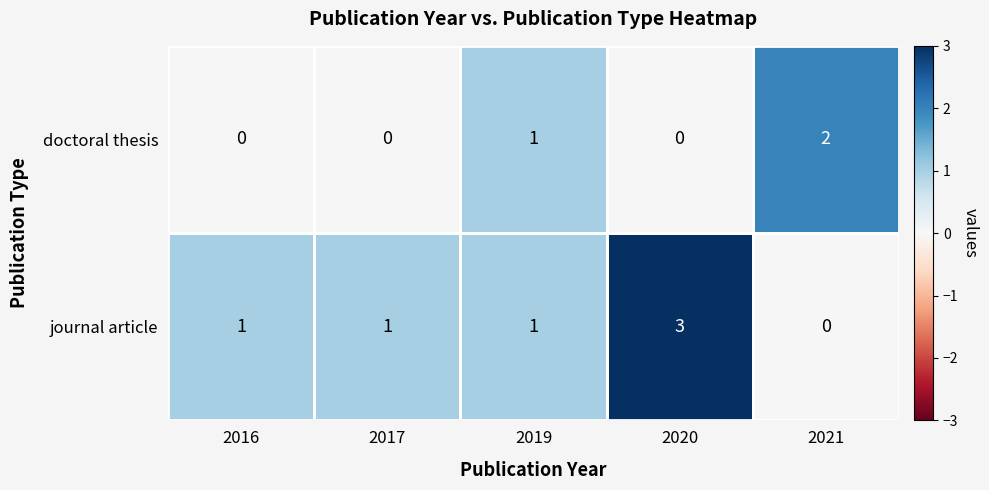

Which series has the widest spread of values?

journal article